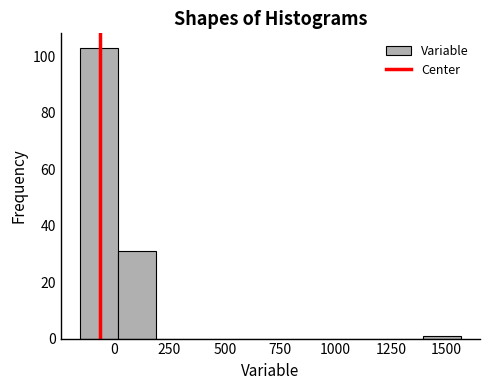

Around what value on the x-axis is the tallest bar? Give the approximate position of its centre, as read against the axis.

-50